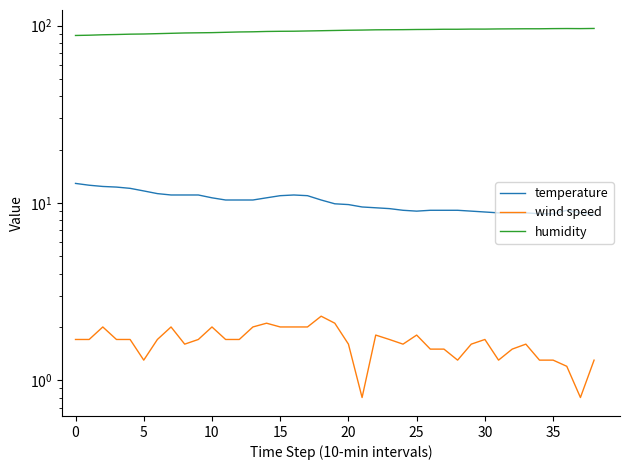

At which category does the chart reach its minimum across all series?

21